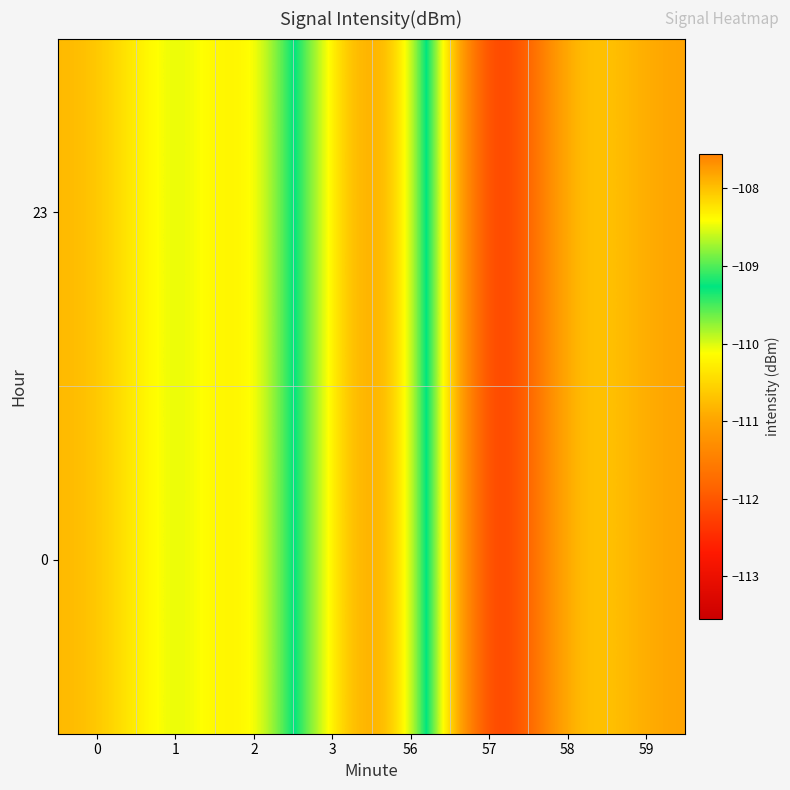

What is the minimum value shown in the chart?

-113.5